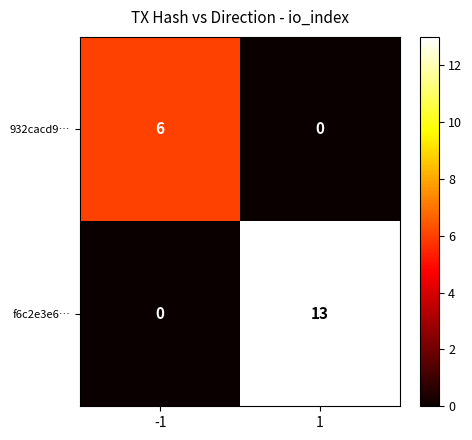

At which category does the chart reach its peak across all series?

1